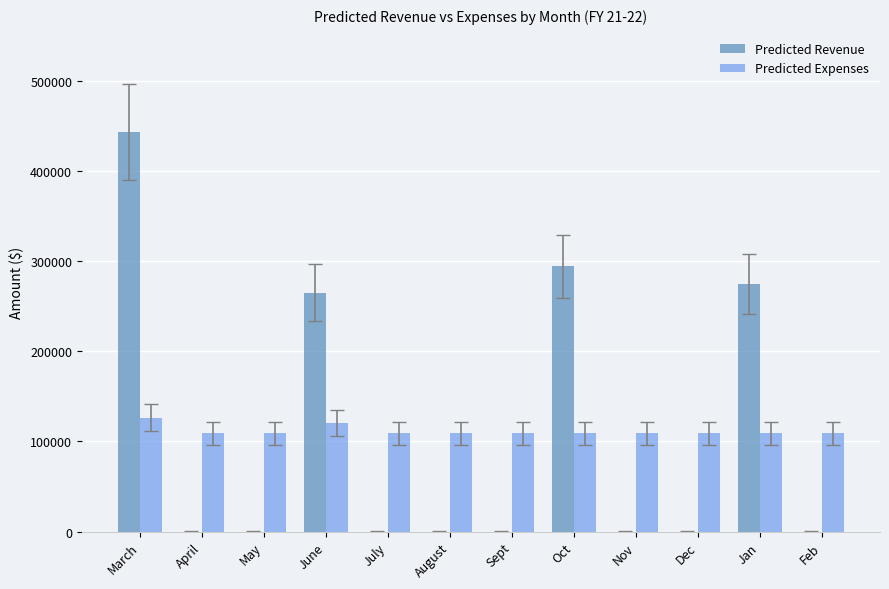

What value does the Predicted Expenses series have at Nov?

108864